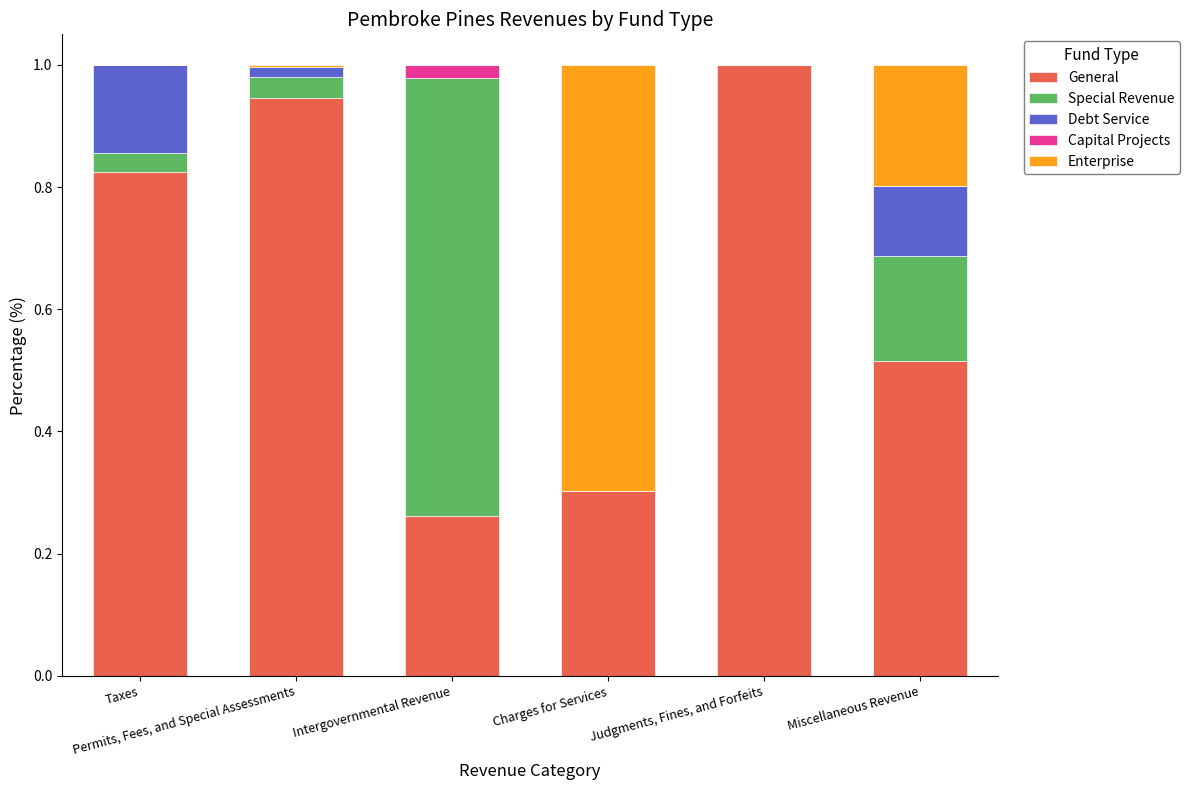

Are the bars horizontal?

No